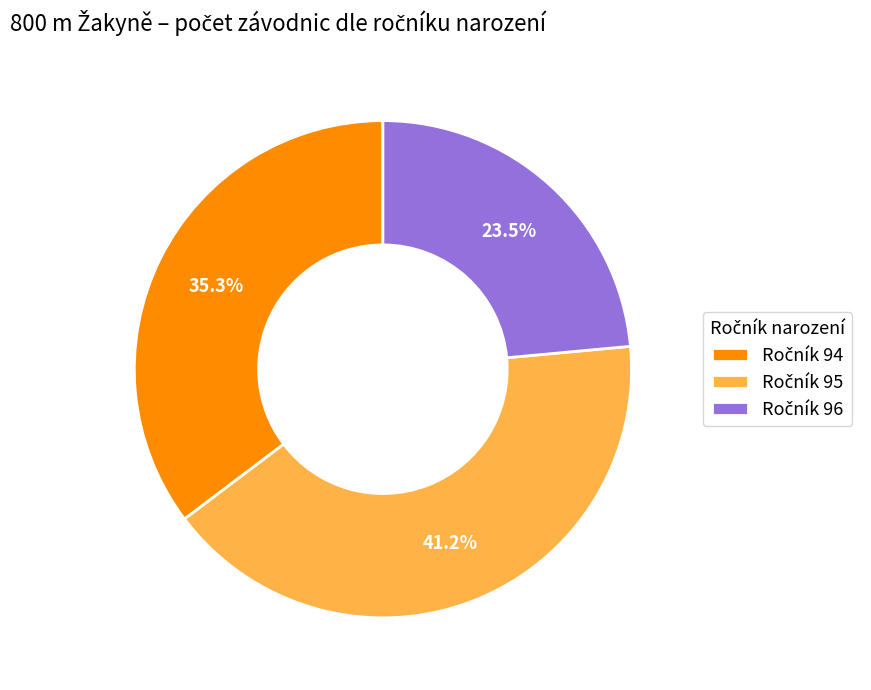

Is there a majority slice in this chart?

No